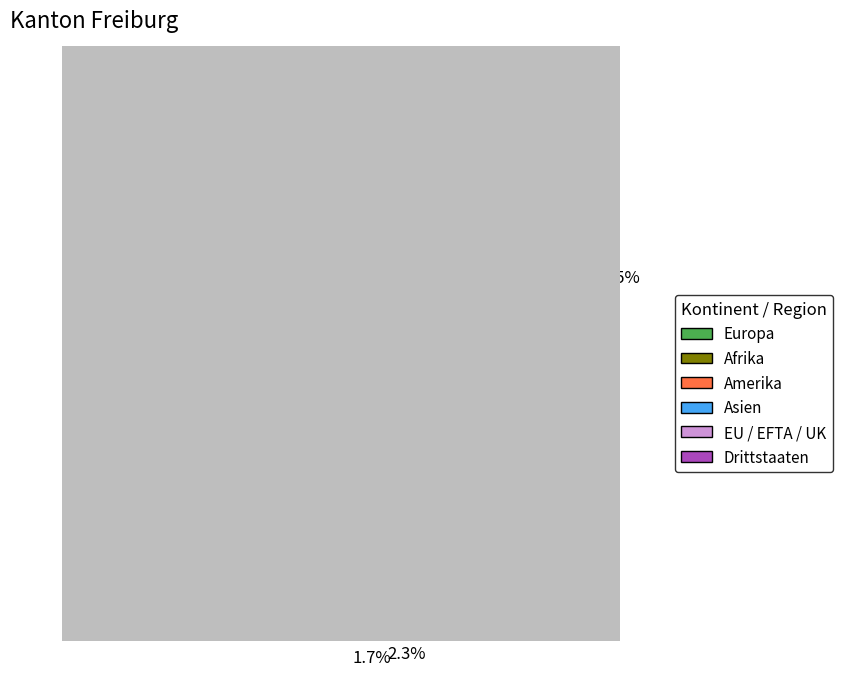

Which has a higher value, 26.0% or 8.5%?

26.0%